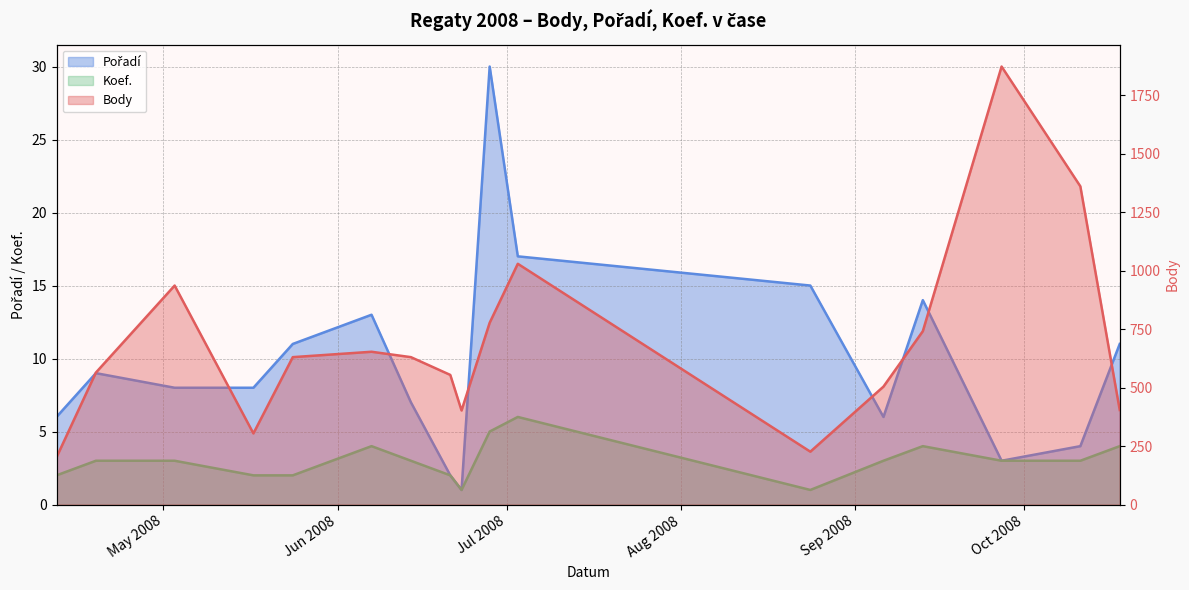

Reading right to left, extract all data points from this chart.

Body: 2008-10-18=404	2008-10-11=1360	2008-09-27=1872	2008-09-13=741	2008-09-06=504	2008-08-24=226	2008-07-03=1029	2008-06-28=777	2008-06-23=402	2008-06-21=554	2008-06-14=630	2008-06-07=653	2008-05-24=630	2008-05-17=304	2008-05-03=936	2008-04-19=564	2008-04-12=202
Pořadí: 2008-10-18=11	2008-10-11=4	2008-09-27=3	2008-09-13=14	2008-09-06=6	2008-08-24=15	2008-07-03=17	2008-06-28=30	2008-06-23=1	2008-06-21=2	2008-06-14=7	2008-06-07=13	2008-05-24=11	2008-05-17=8	2008-05-03=8	2008-04-19=9	2008-04-12=6
Koef.: 2008-10-18=4	2008-10-11=3	2008-09-27=3	2008-09-13=4	2008-09-06=3	2008-08-24=1	2008-07-03=6	2008-06-28=5	2008-06-23=1	2008-06-21=2	2008-06-14=3	2008-06-07=4	2008-05-24=2	2008-05-17=2	2008-05-03=3	2008-04-19=3	2008-04-12=2